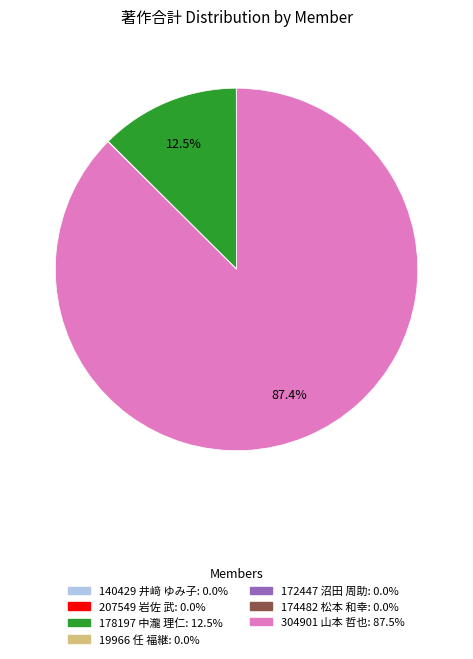

Is there a majority slice in this chart?

Yes